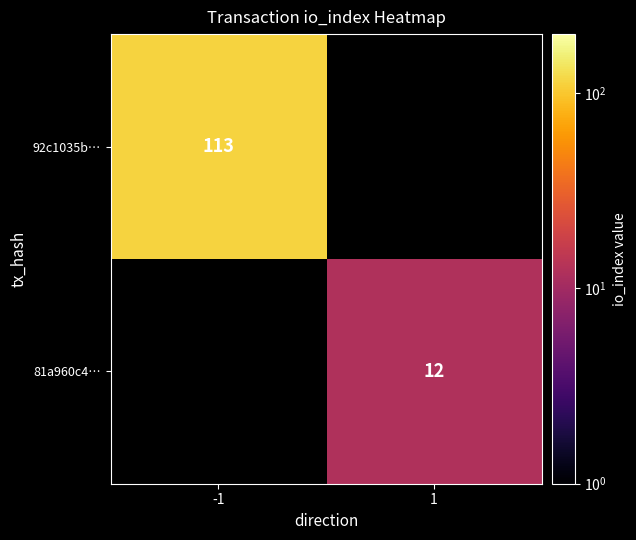

True or false: 92c1035b… has a value of 113 at -1.

True